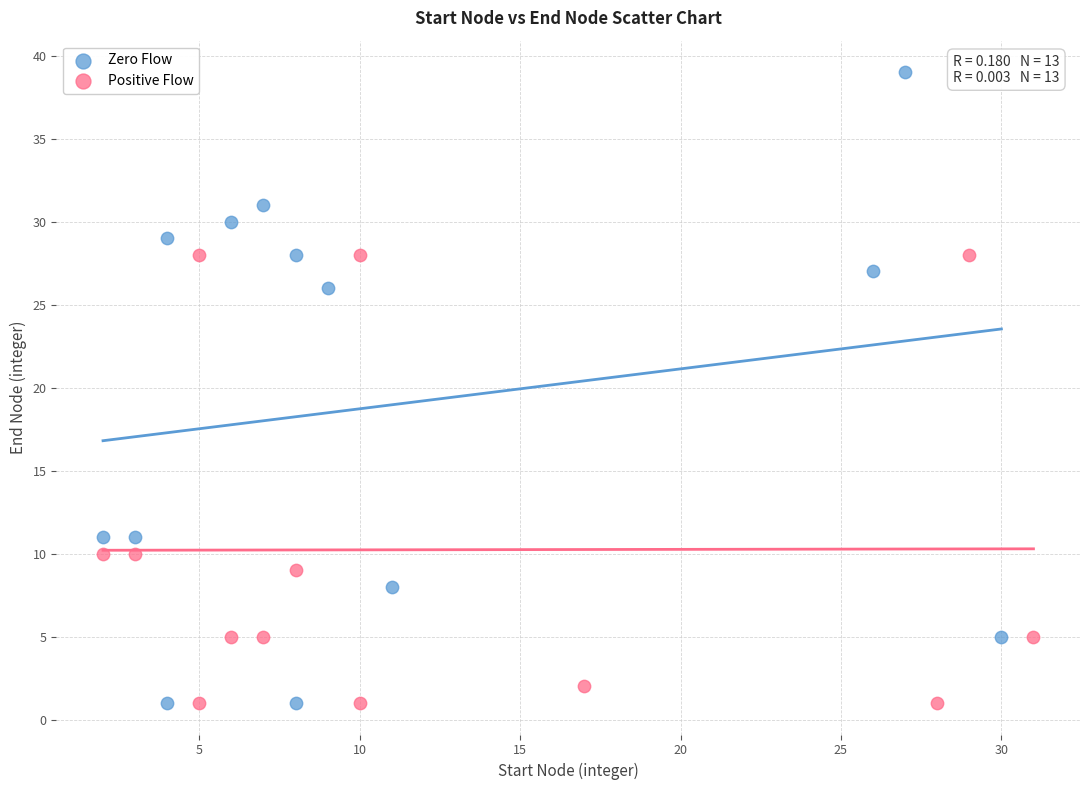

Which series has the largest Y range (max minus min)?

Zero Flow